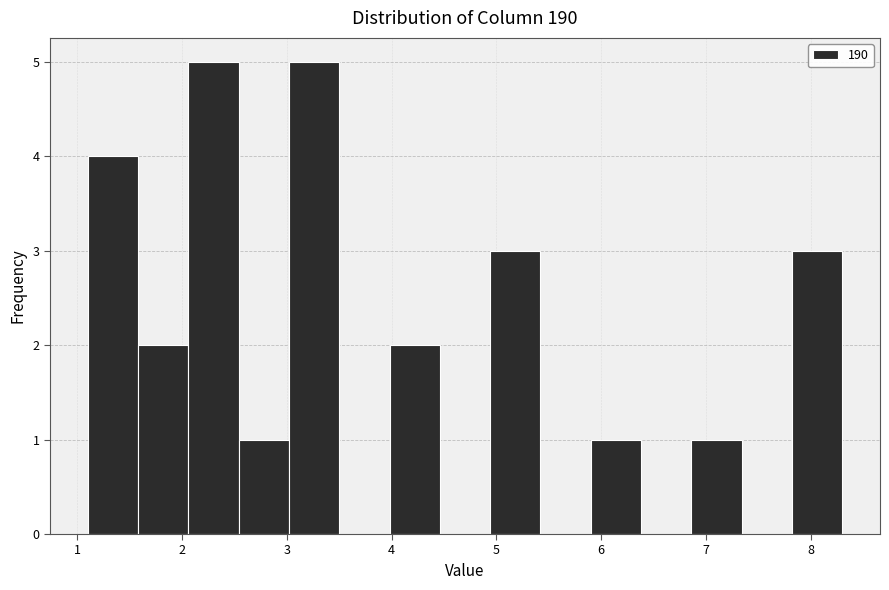

Reading left to right, transcribe this chart: for each bar, give the range it covers on the x-axis and its height. Neither the bar edges nor the heights are printed on the chart, so give them approximately, as read against the axes.

1.10 to 1.58: 4
1.58 to 2.06: 2
2.06 to 2.54: 5
2.54 to 3.02: 1
3.02 to 3.50: 5
3.50 to 3.98: 0
3.98 to 4.46: 2
4.46 to 4.94: 0
4.94 to 5.42: 3
5.42 to 5.90: 0
5.90 to 6.38: 1
6.38 to 6.86: 0
6.86 to 7.34: 1
7.34 to 7.82: 0
7.82 to 8.30: 3